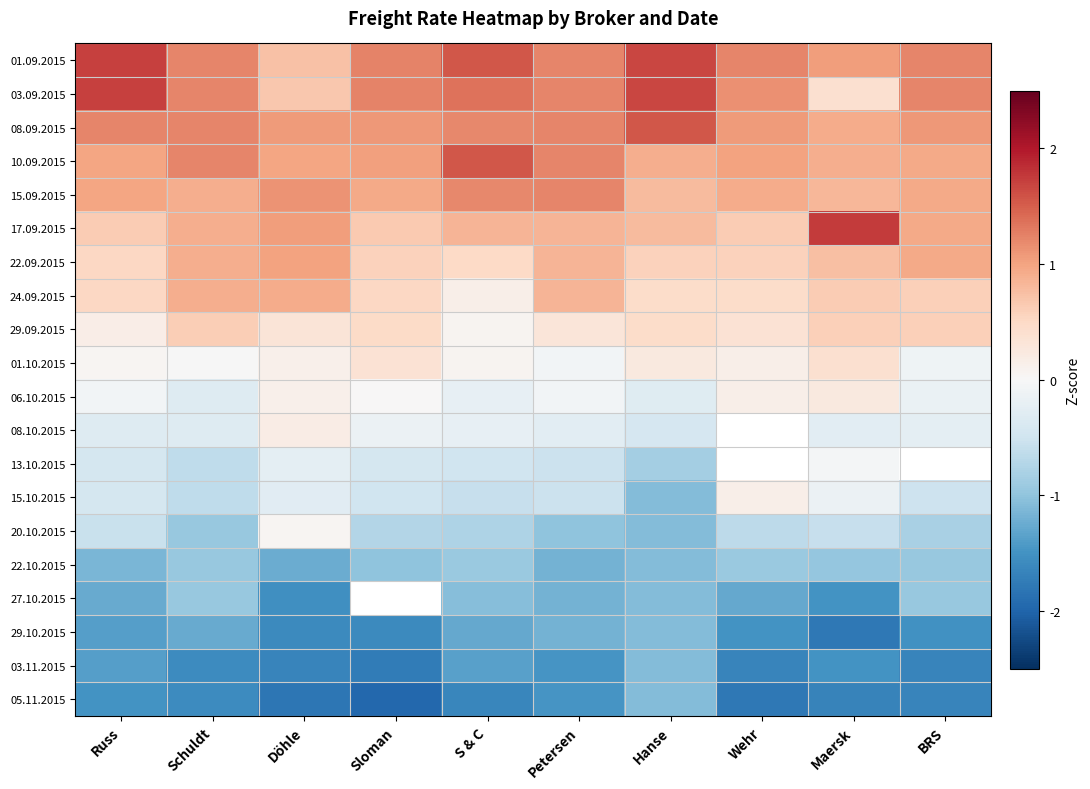

The value of 01.09.2015 at Petersen is 1.2. True or false?

True